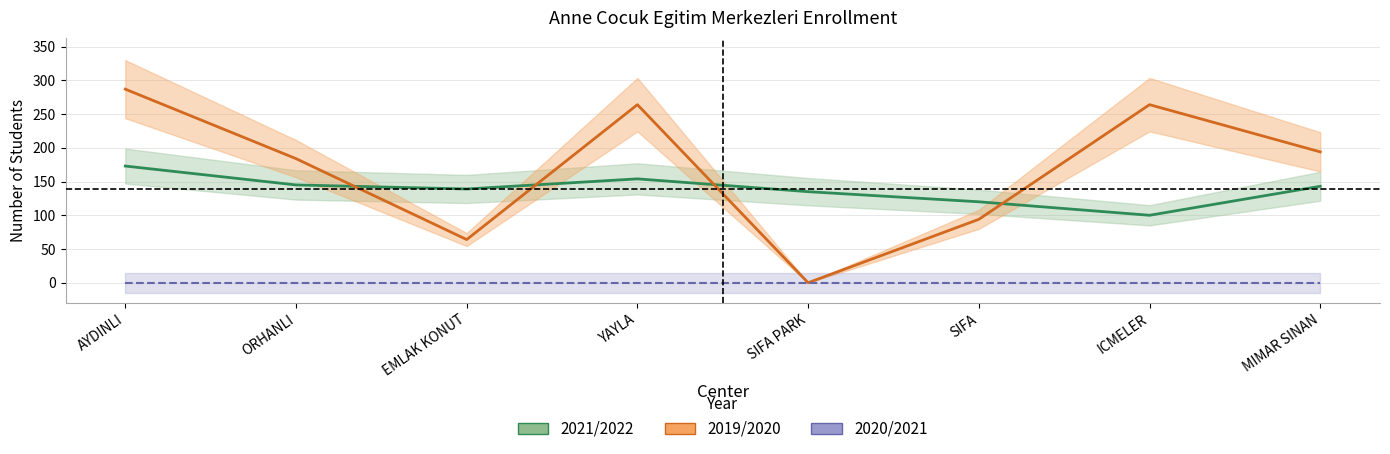

What is the difference between the maximum and minimum values in the 2021/2022 series?

73